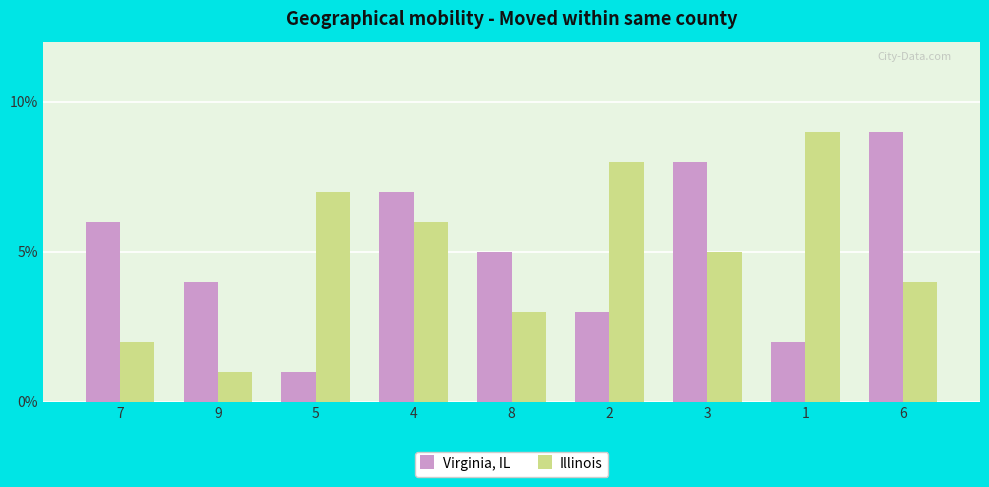

Rank the series at 7 from highest to lowest value.

Virginia, IL, Illinois